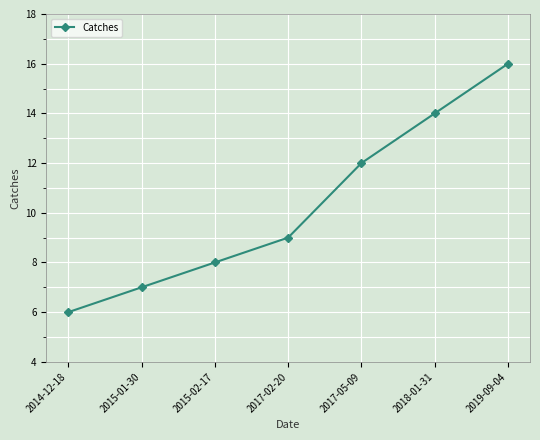

True or false: the data has more than 2 interior local peaks.

False